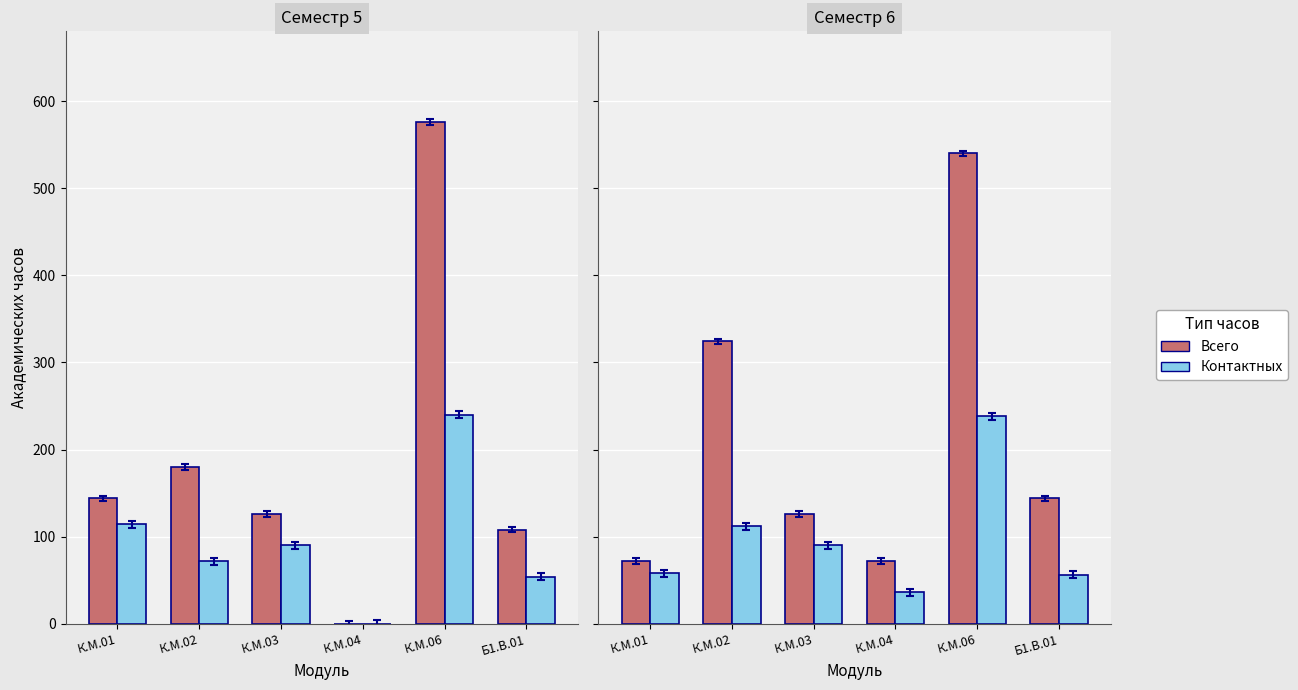

What is the value of the Всего bar at the 2nd from the left?

324